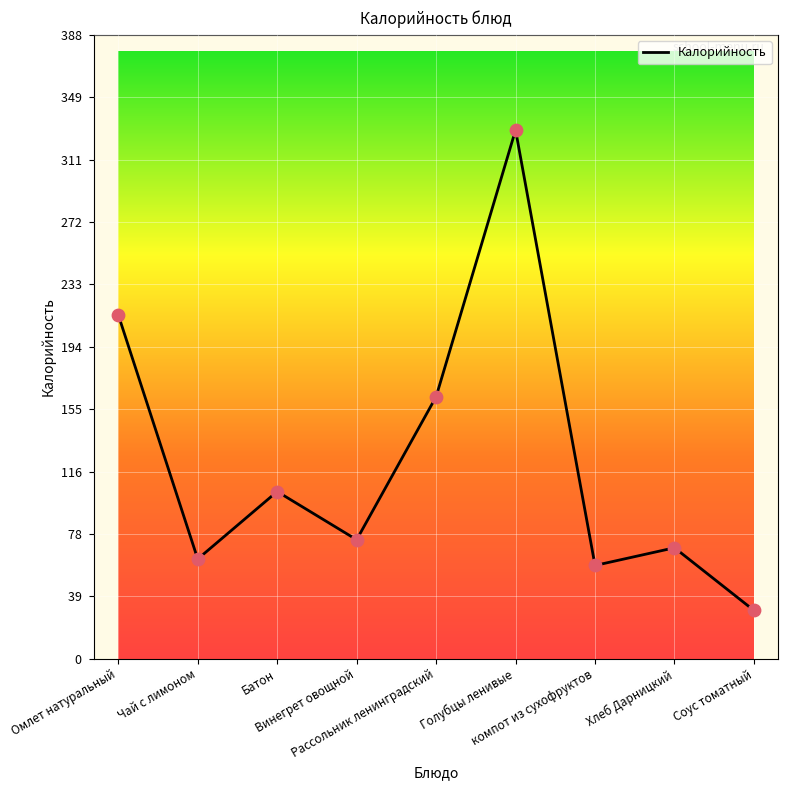

Between Рассольник ленинградский and Голубцы ленивые, which is larger?

Голубцы ленивые